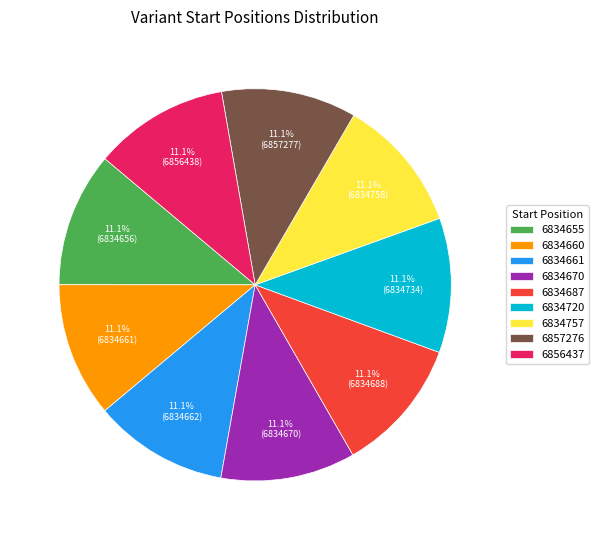

True or false: 6834660 accounts for 4% of the total.

False